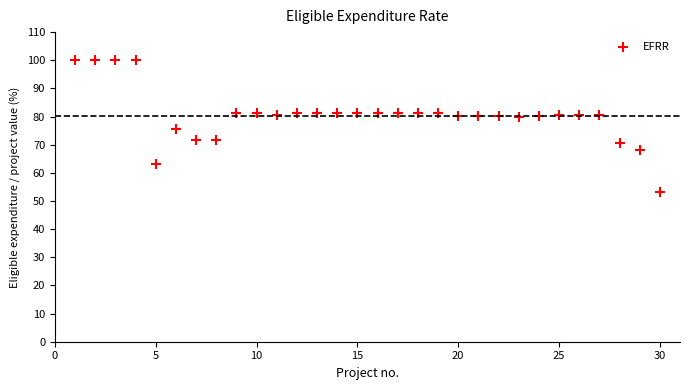

What is the range of X values (max minus min)?

29.0